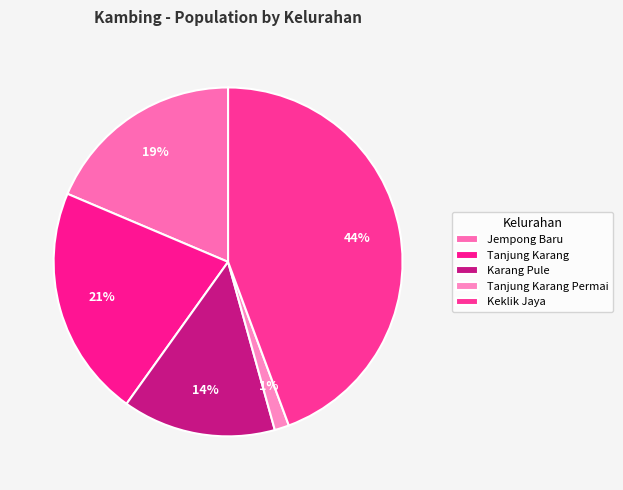

To the nearest percent, what is the difference between the Tanjung Karang and Karang Pule slice percentages?

7%